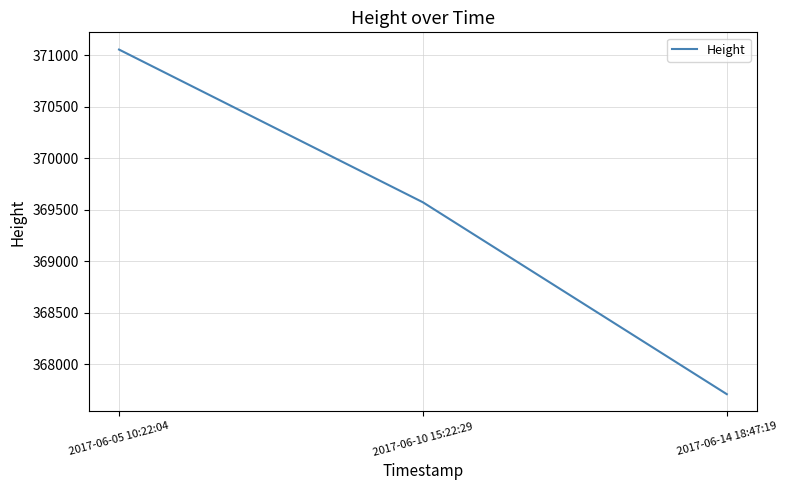

Reading left to right, what are all the values shown in this chart?

2017-06-05 10:22:04=371055	2017-06-10 15:22:29=369572	2017-06-14 18:47:19=367709